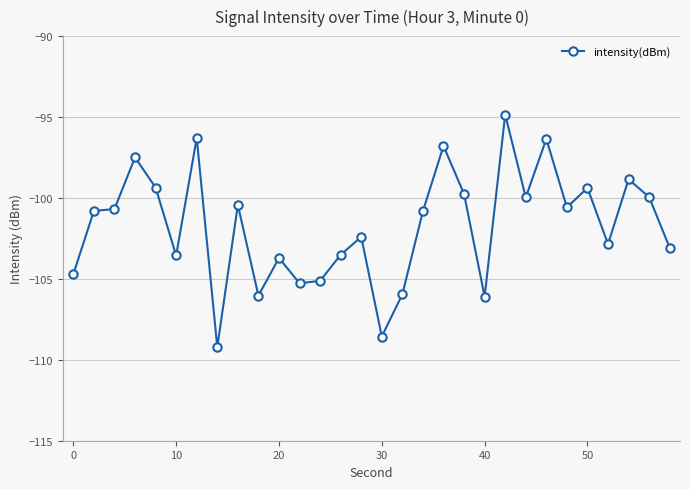

What is the minimum value shown in the chart?

-109.2